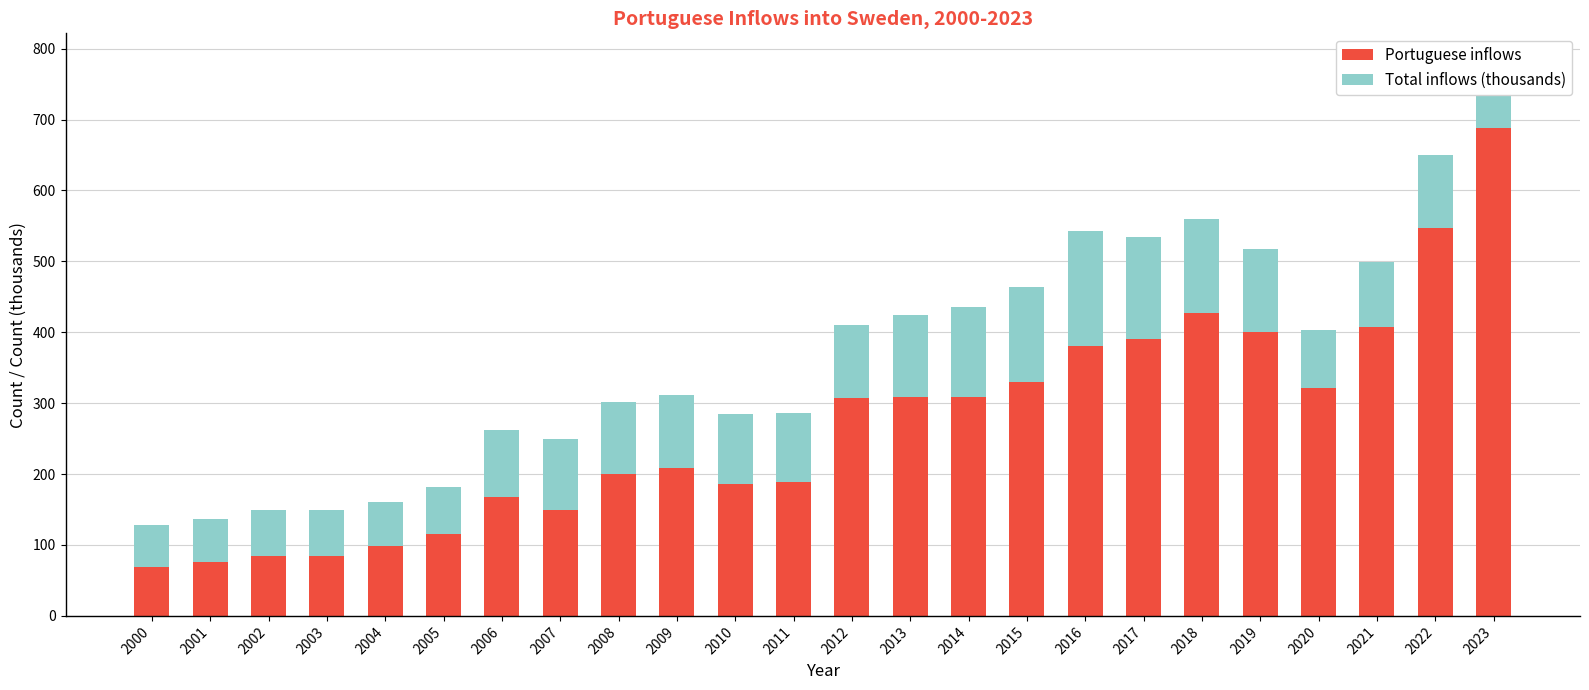

At which category is the sum across all series the highest?

2023